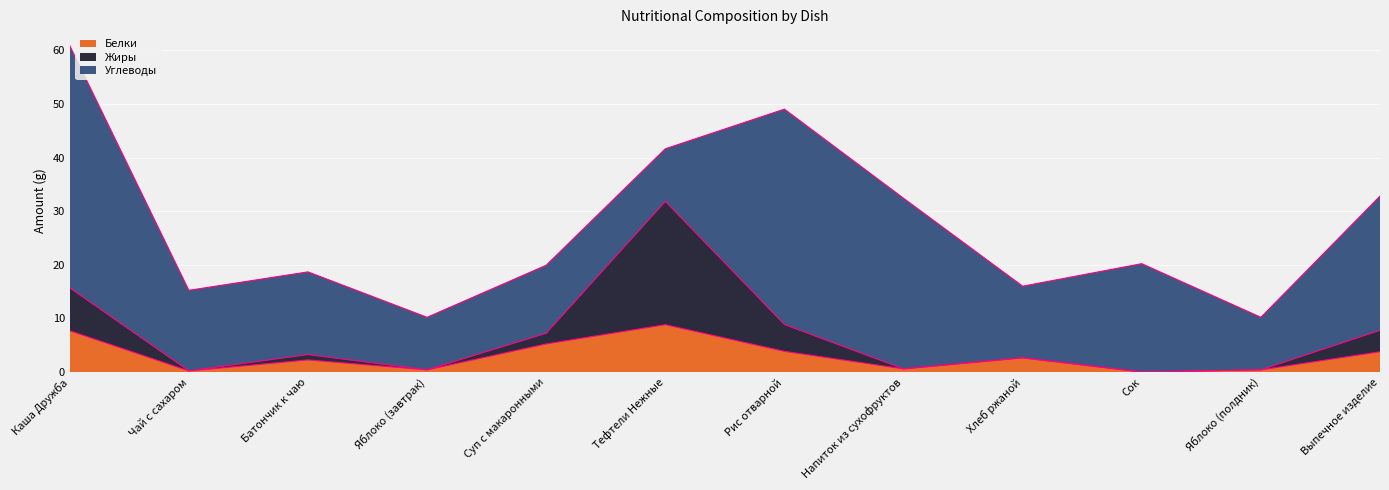

Which has a higher value, Напиток из сухофруктов or Сок?

Напиток из сухофруктов